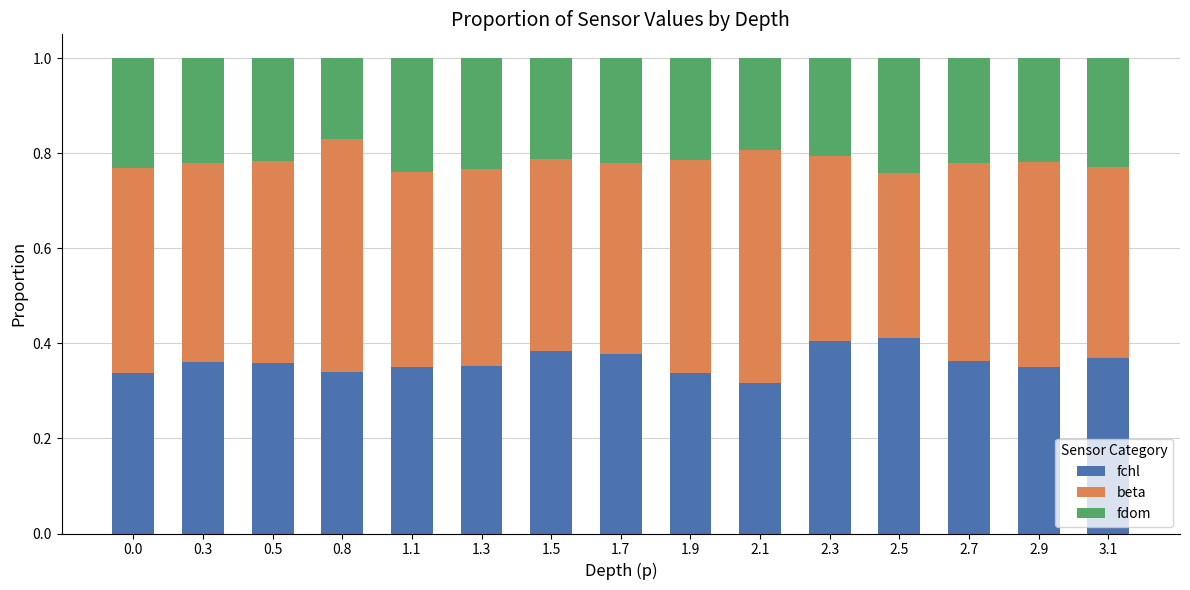

True or false: fchl has a value of 0.4 at 2.9.

True